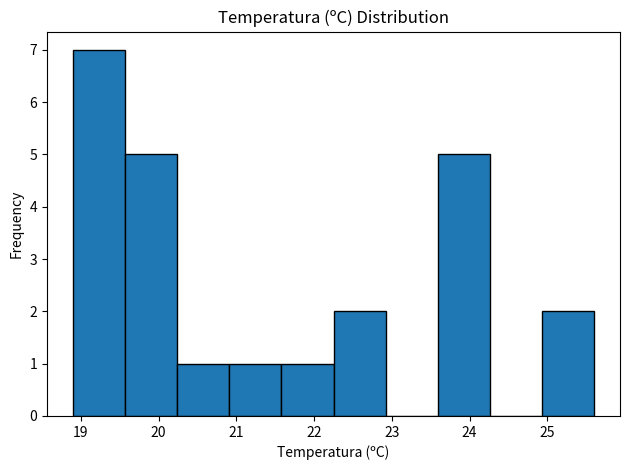

What is the height of the bar covering 18.90 to 19.57 on the x-axis? Neither the bar edges nor the heights are printed on the chart, so give them approximately, as read against the axes.

7